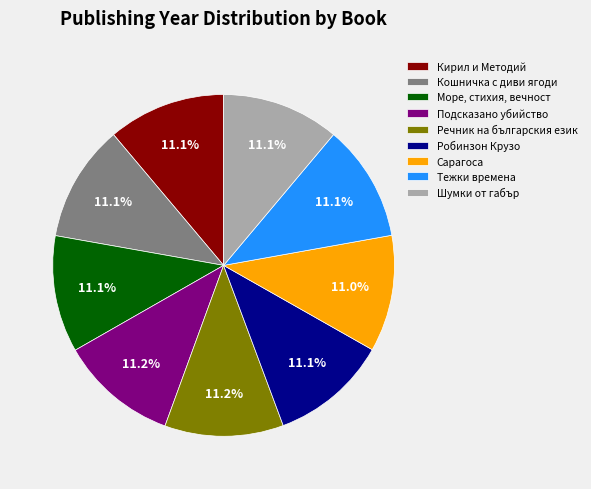

What percentage is NOT represented by Шумки от габър?

88.9%